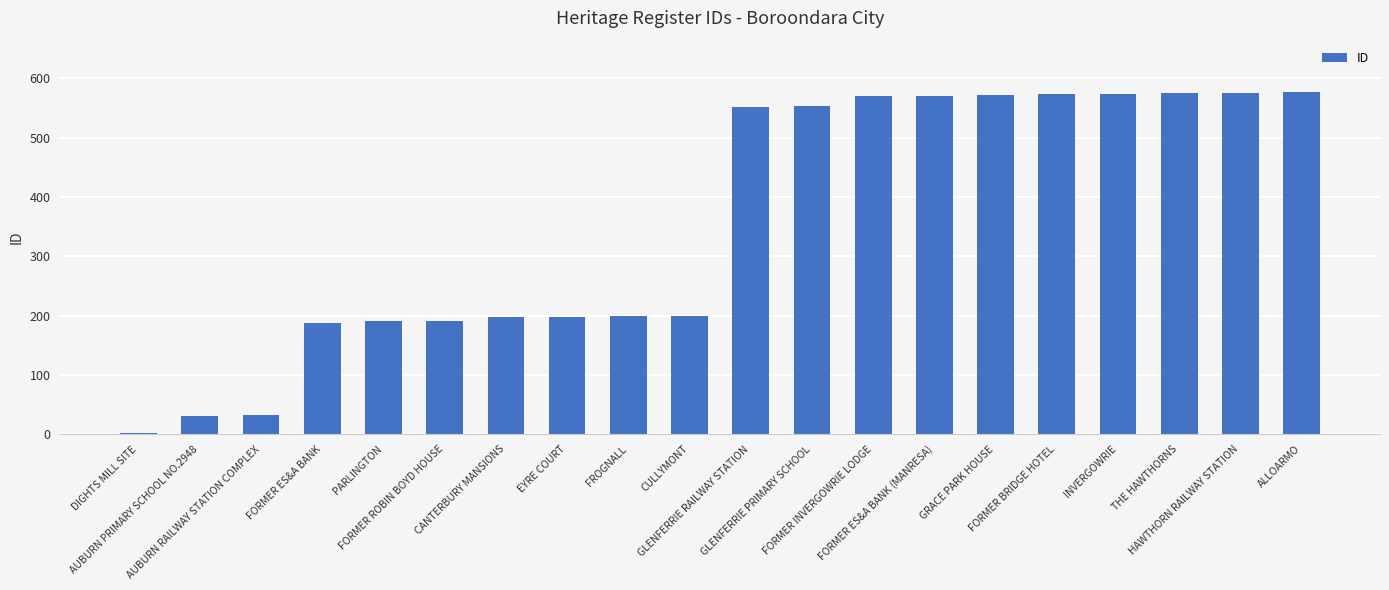

The value at EYRE COURT is 335. True or false?

False